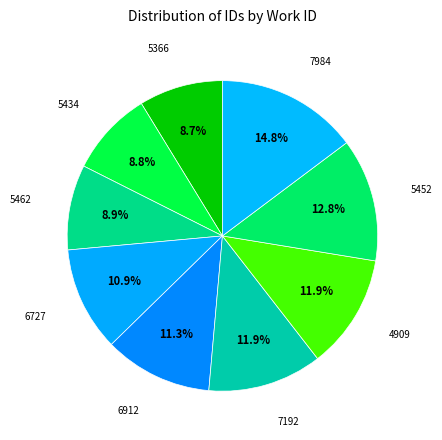

How many slices are in this pie chart?

9